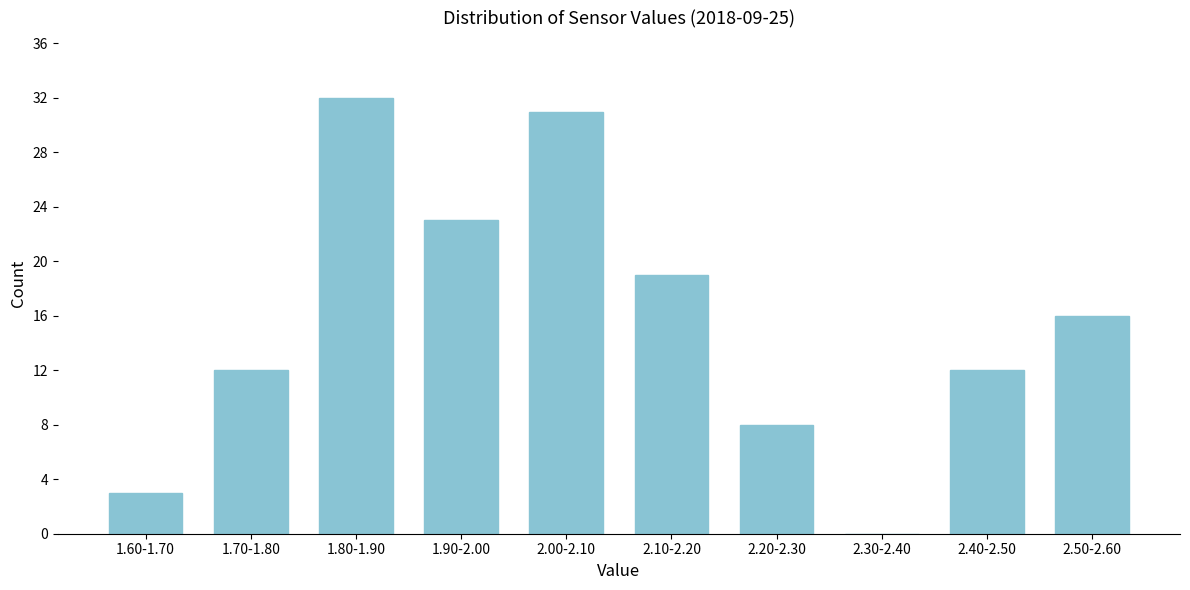

Reading left to right, what are all the values shown in this chart?

1.60-1.70=3	1.70-1.80=12	1.80-1.90=32	1.90-2.00=23	2.00-2.10=31	2.10-2.20=19	2.20-2.30=8	2.30-2.40=0	2.40-2.50=12	2.50-2.60=16